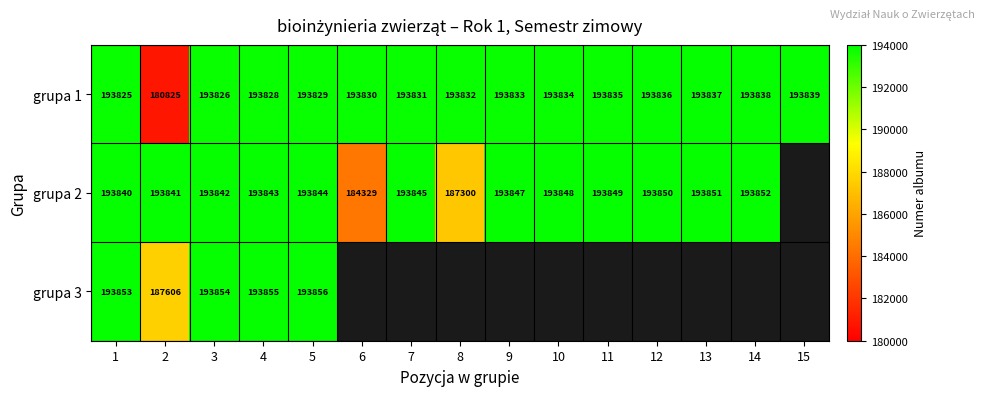

The value of grupa 2 at 12 is 193850. True or false?

True